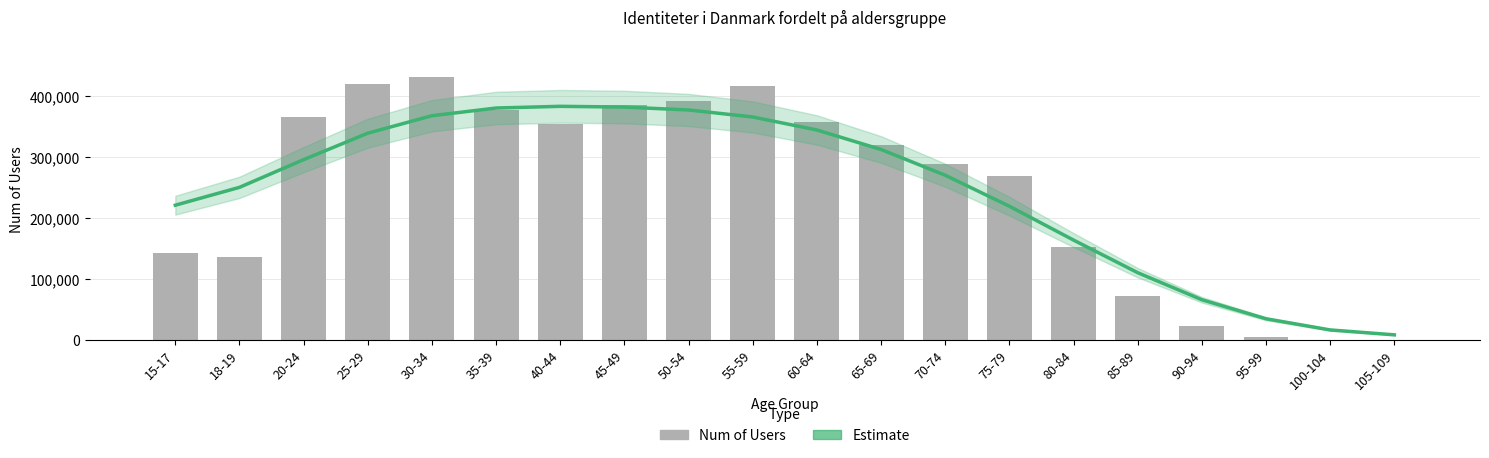

What are all the series names shown in the legend?

Estimate, Num of Users